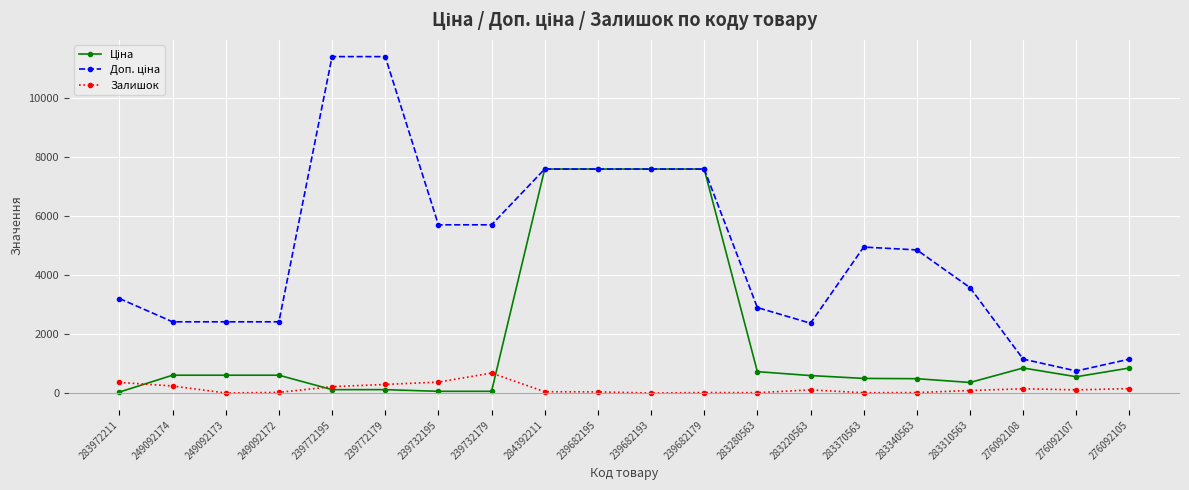

Is it true that Залишок equals 14.0 at 283340563?

True